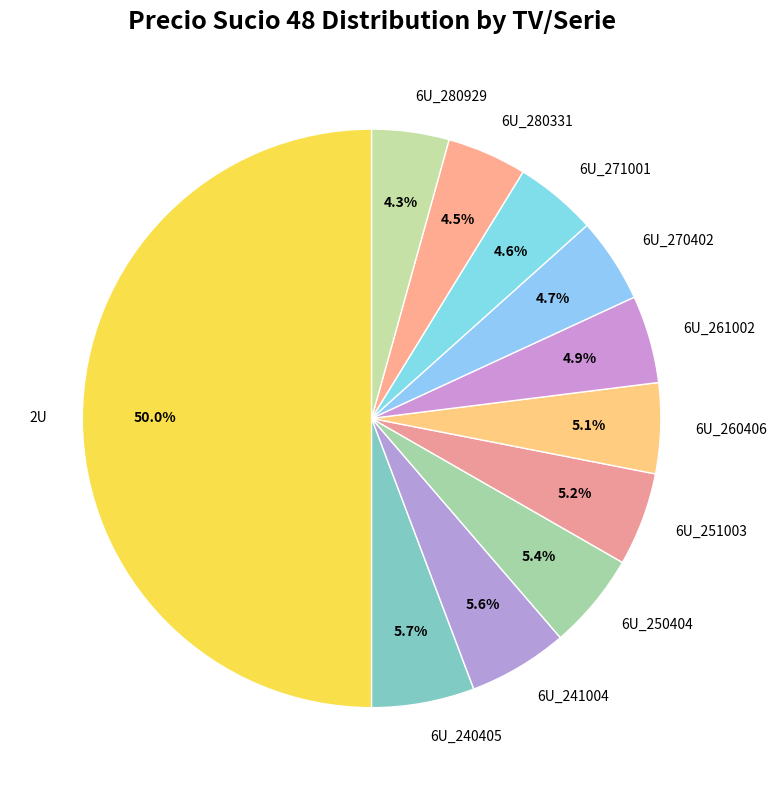

What is the ratio of the value at 6U_261002 to the value at 6U_251003?

0.9